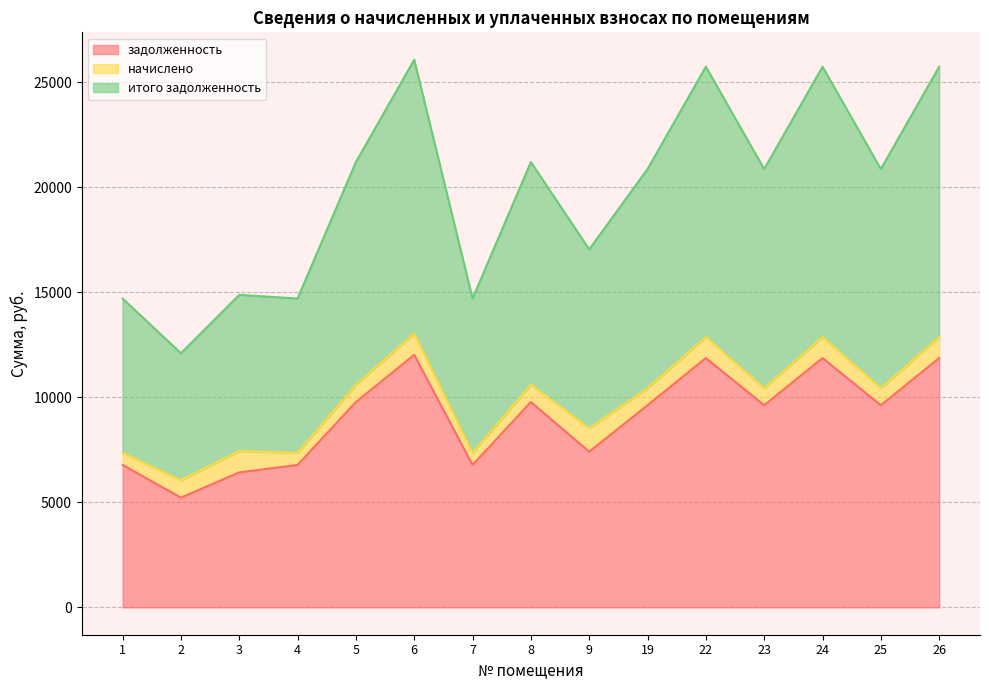

What is the sum of all задолженность values?

135405.9